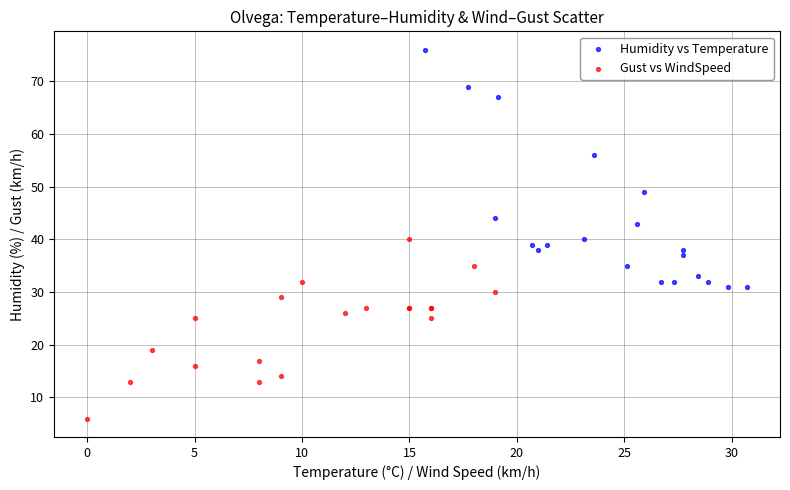

Which series contains the highest Y value?

Humidity vs Temperature